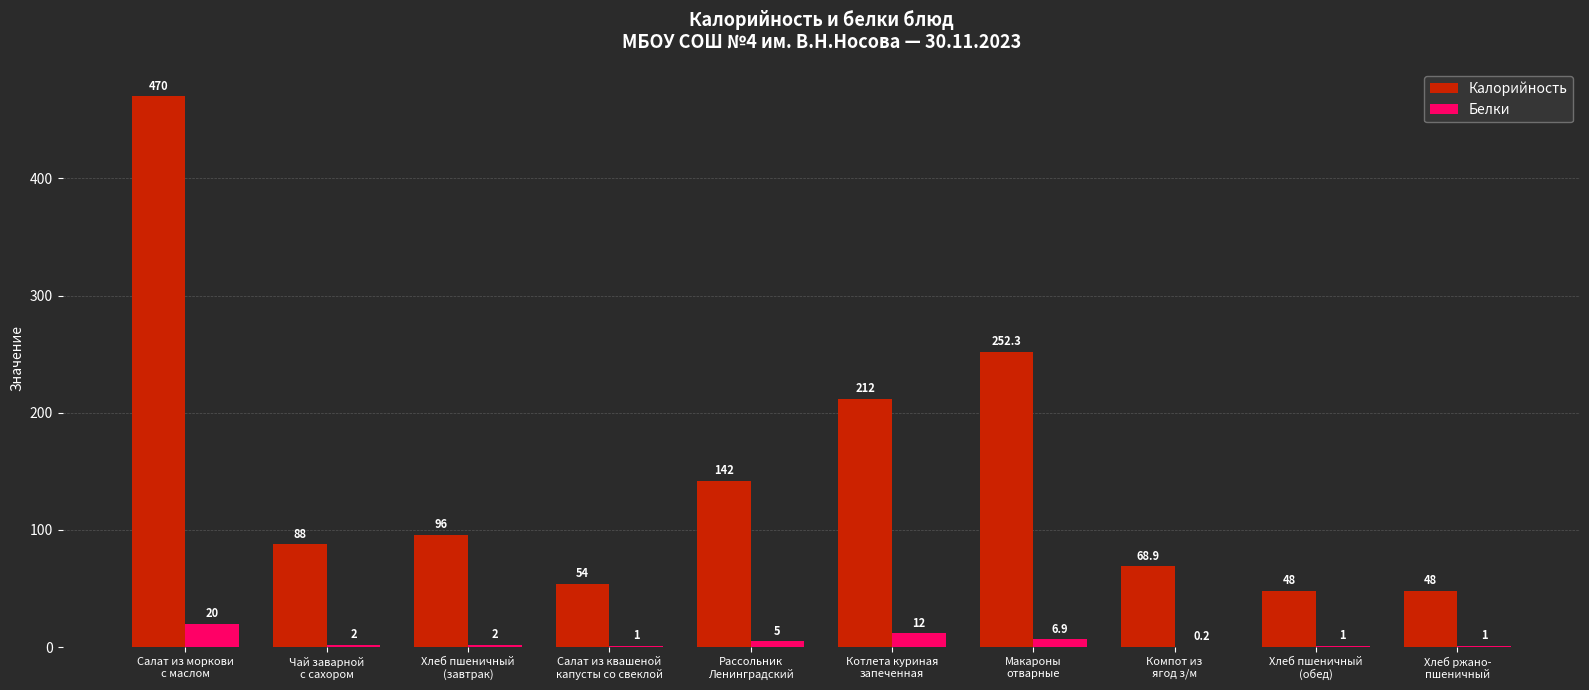

Where is Калорийность nearest to the value 259?

Макароны
отварные